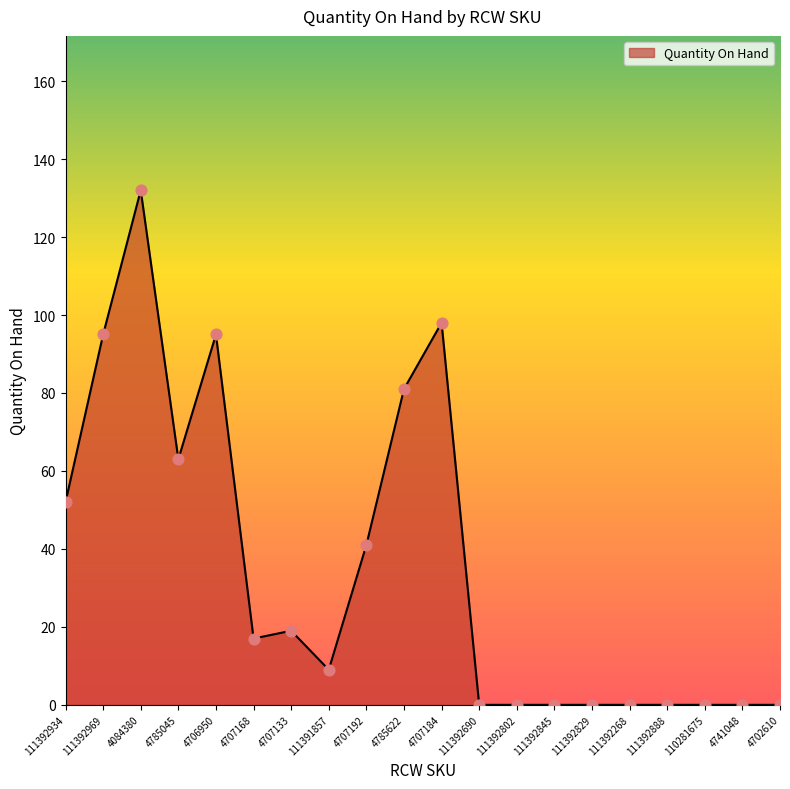

Which has a higher value, 4707133 or 111392845?

4707133